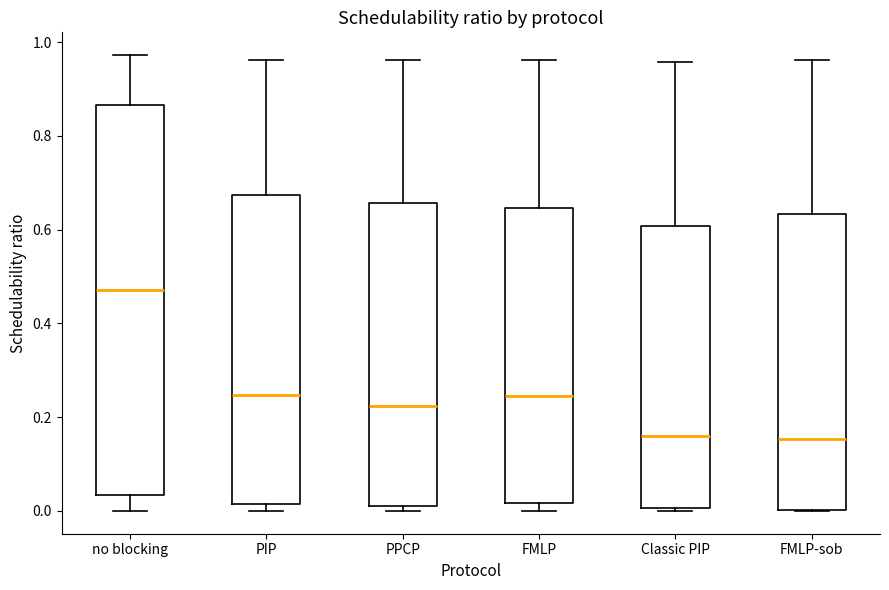

Reading left to right, transcribe this box plot: for each box, give where its median line is, the range the box spans, and where its two whiskers end, as read against the y-axis. The values are not printed on the chart, so give them approximately, as read against the axis.

no blocking: median 0.48, box 0.04 to 0.86, whiskers 0.00 to 0.98
PIP: median 0.24, box 0.02 to 0.68, whiskers 0.00 to 0.96
PPCP: median 0.22, box 0.02 to 0.66, whiskers 0.00 to 0.96
FMLP: median 0.24, box 0.02 to 0.64, whiskers 0.00 to 0.96
Classic PIP: median 0.16, box 0.00 to 0.60, whiskers 0.00 to 0.96
FMLP-sob: median 0.16, box 0.00 to 0.64, whiskers 0.00 to 0.96